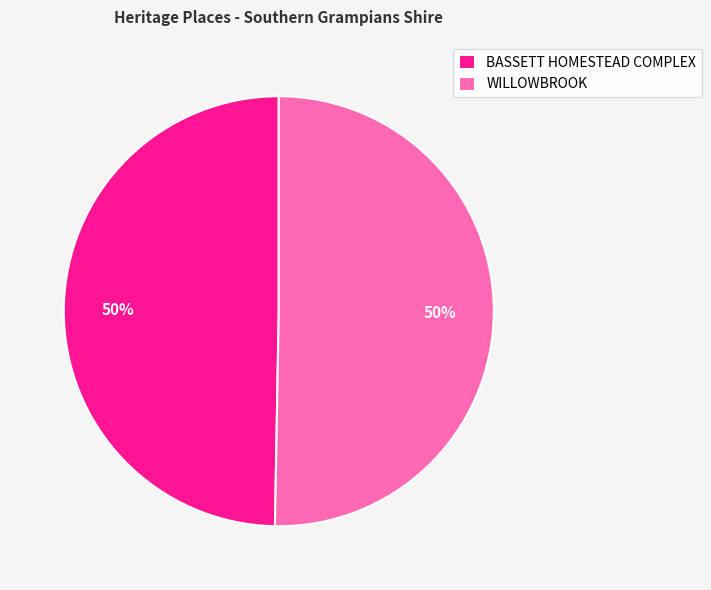

Combined, do WILLOWBROOK and BASSETT HOMESTEAD COMPLEX account for over 50%?

Yes